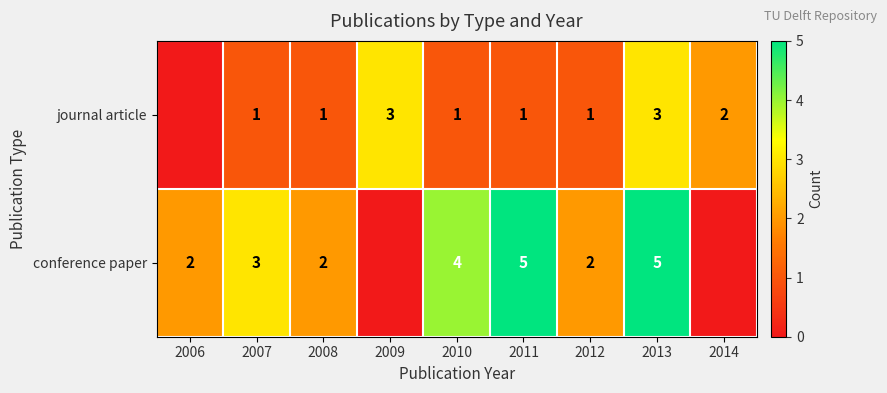

Which series changed the most between 2008 and 2013?

conference paper